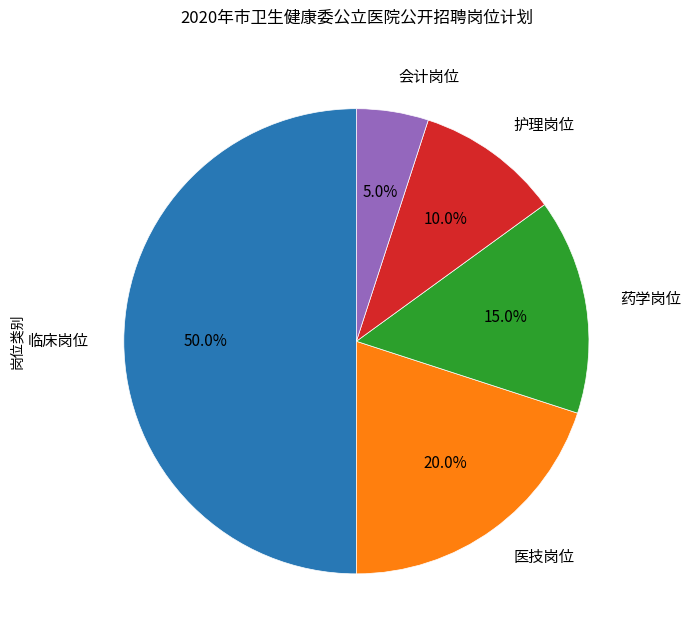

What is the smallest slice in the pie chart?

会计岗位